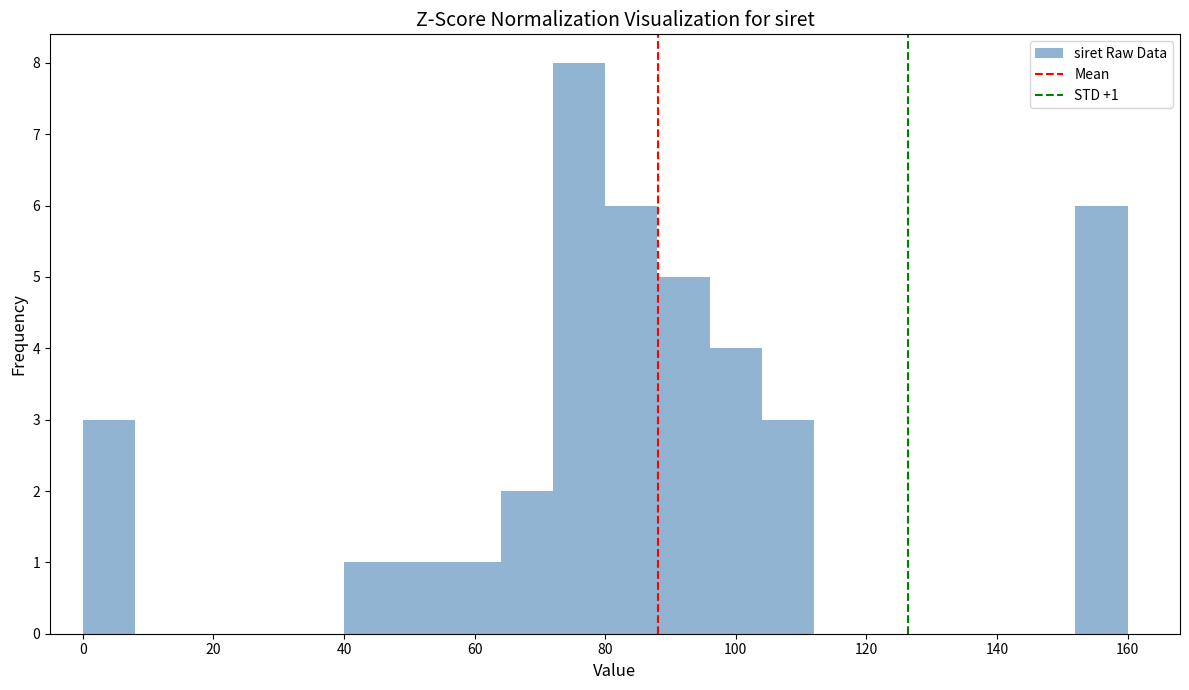

Which range on the x-axis has the tallest bar?

72 to 80